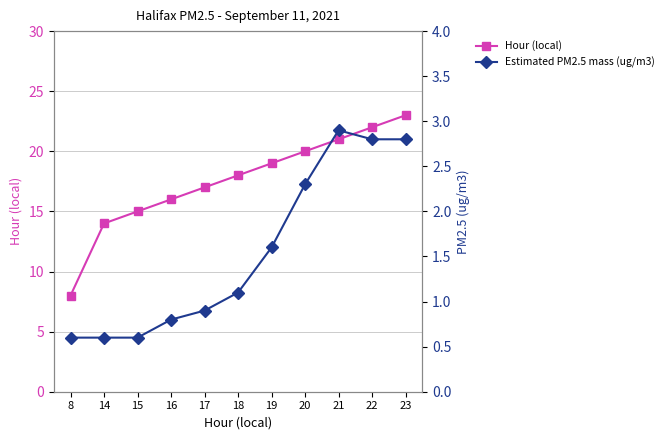

Reading left to right, list all the values displayed in this chart.

Hour (local): 8.0	14.0	15.0	16.0	17.0	18.0	19.0	20.0	21.0	22.0	23.0
Estimated PM2.5 mass (ug/m3): 0.6	0.6	0.6	0.8	0.9	1.1	1.6	2.3	2.9	2.8	2.8